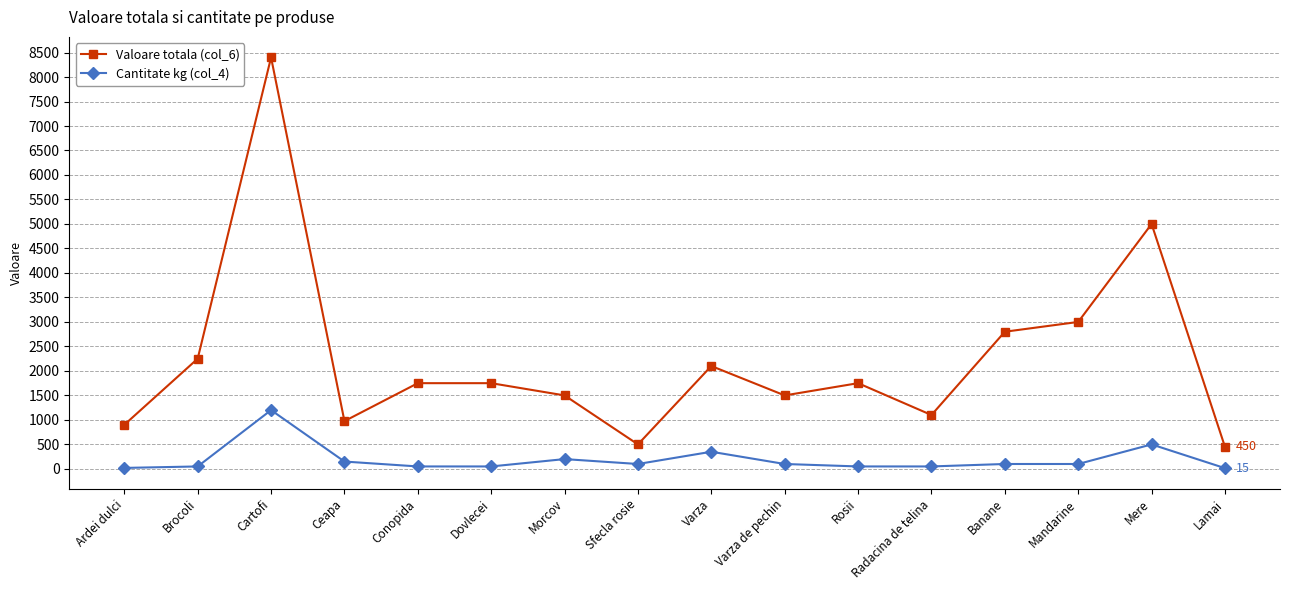

What is the difference between the maximum and second lowest values in the Cantitate kg (col_4) series?

1180